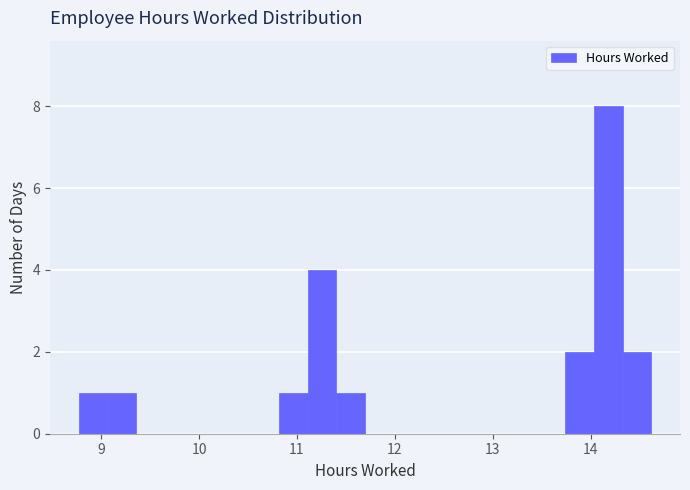

Read against the x-axis, roughly where is the centre of the tallest bar?

14.2